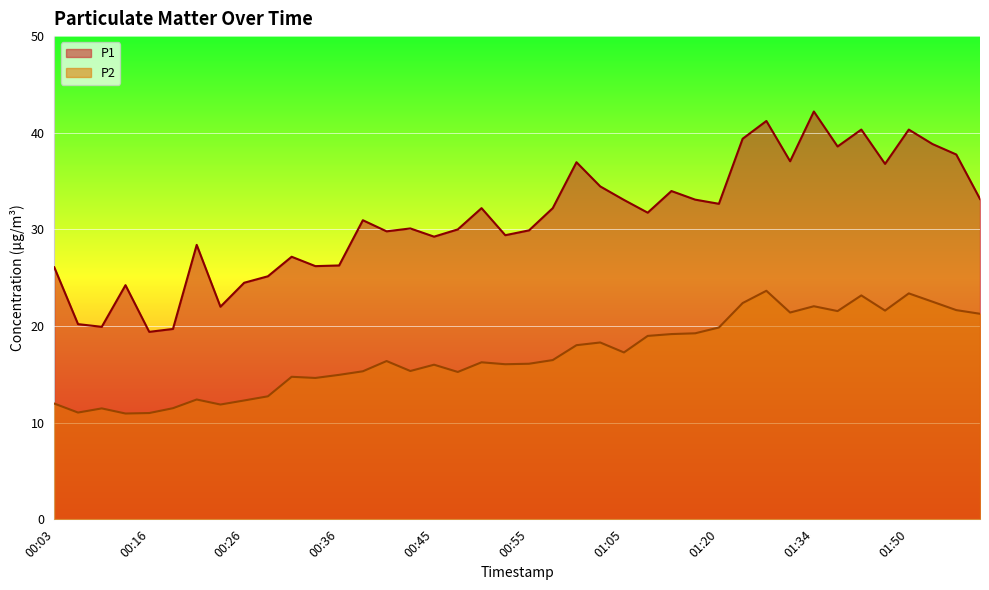

Is it true that P1 equals 55.0 at 01:55?

False